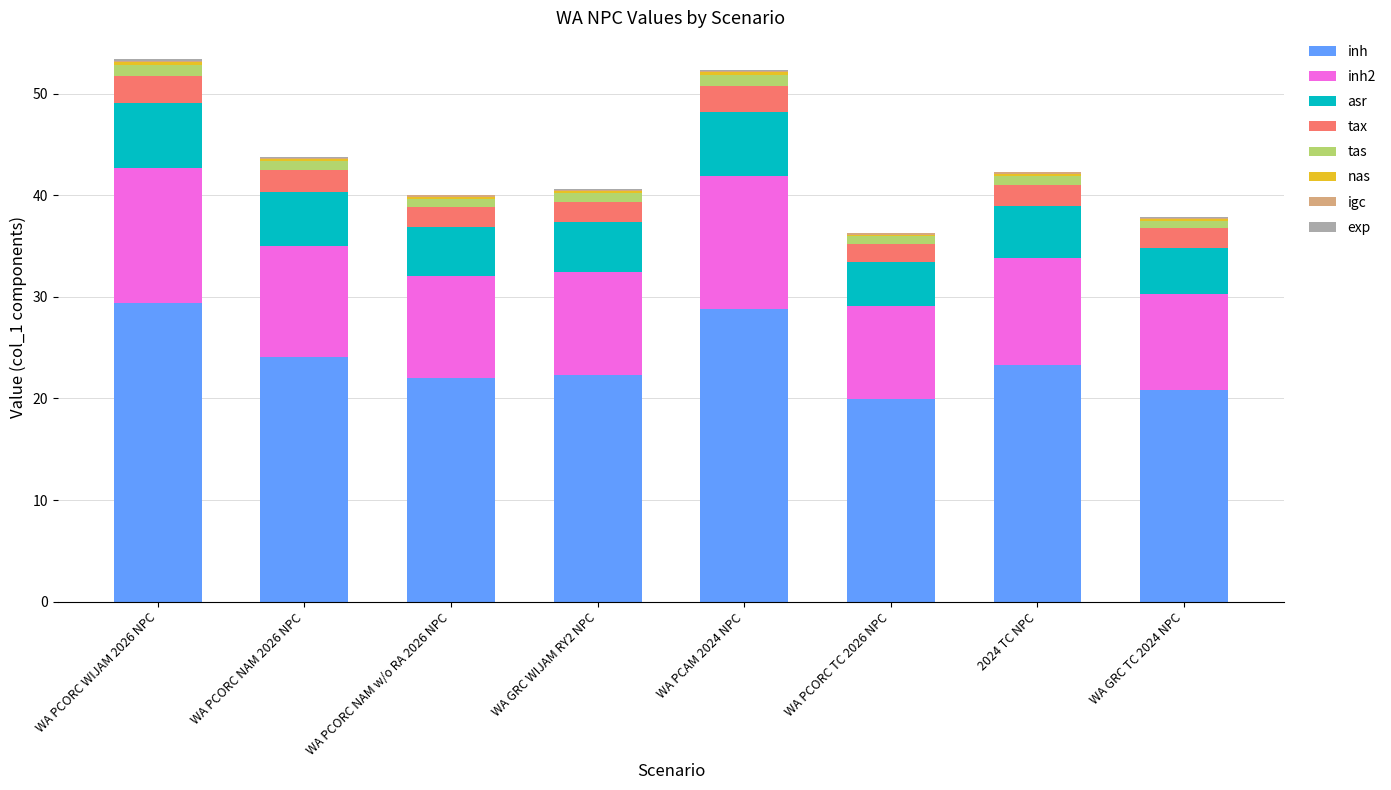

What is the highest value of the inh series?

29.4